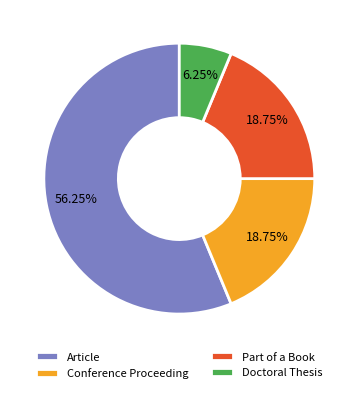

Does any single category account for the majority?

Yes